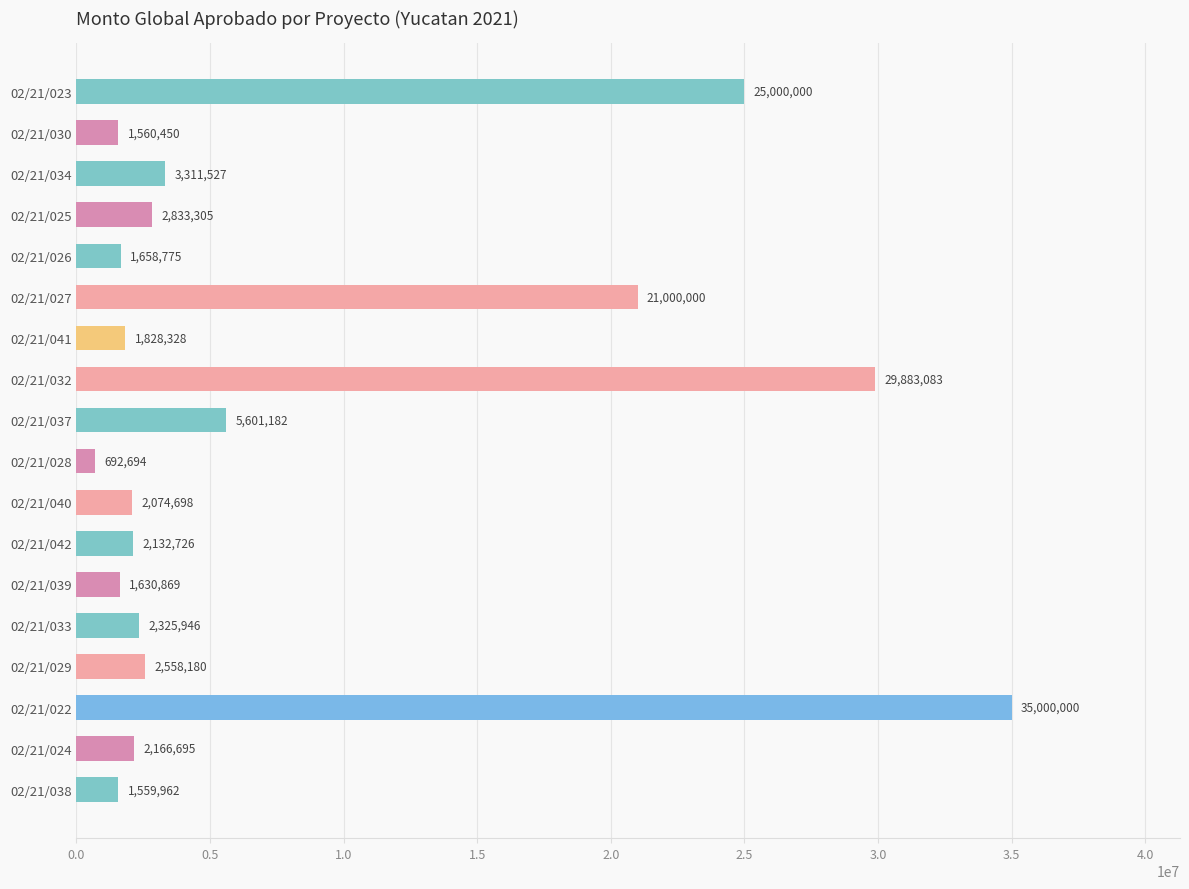

The chart shows a value of 17263720.1 at 02/21/023. True or false?

False